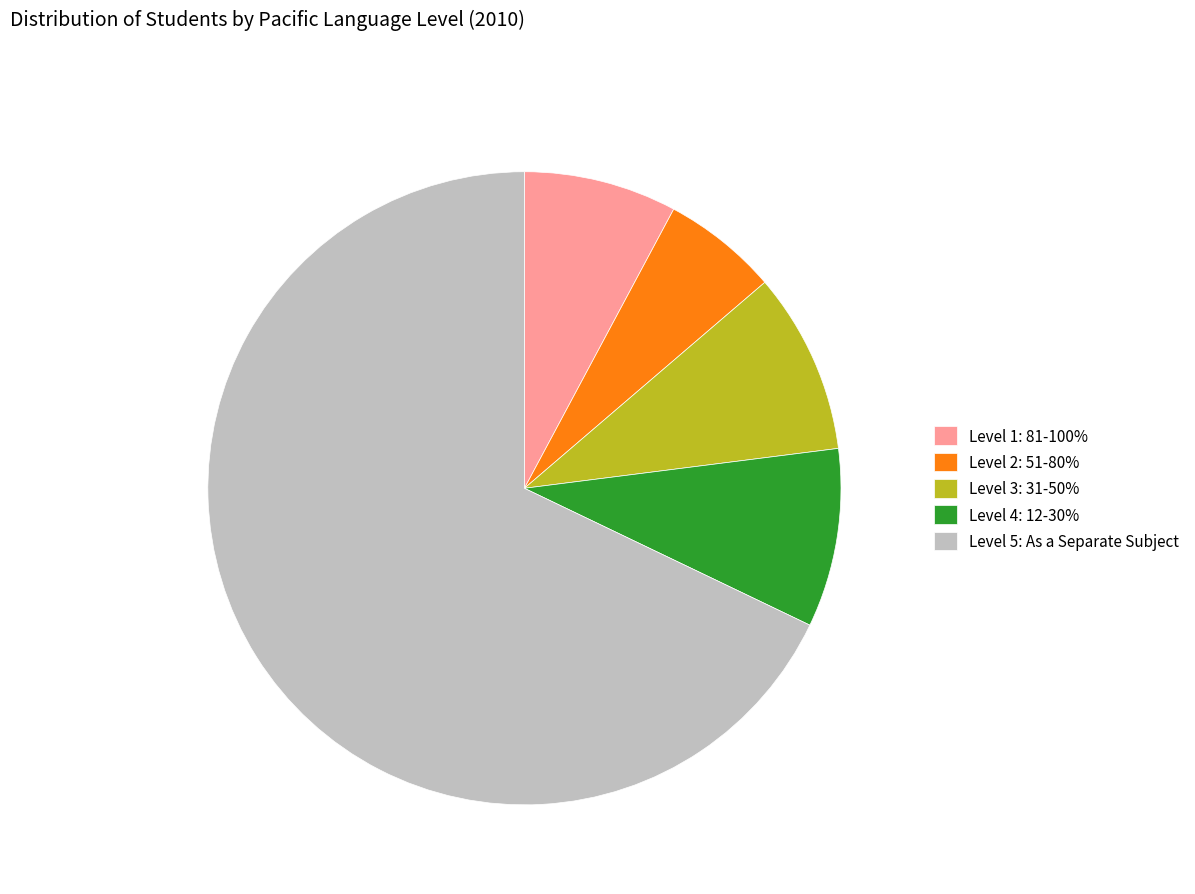

Combined, do Level 3: 31-50% and Level 2: 51-80% account for over 50%?

No